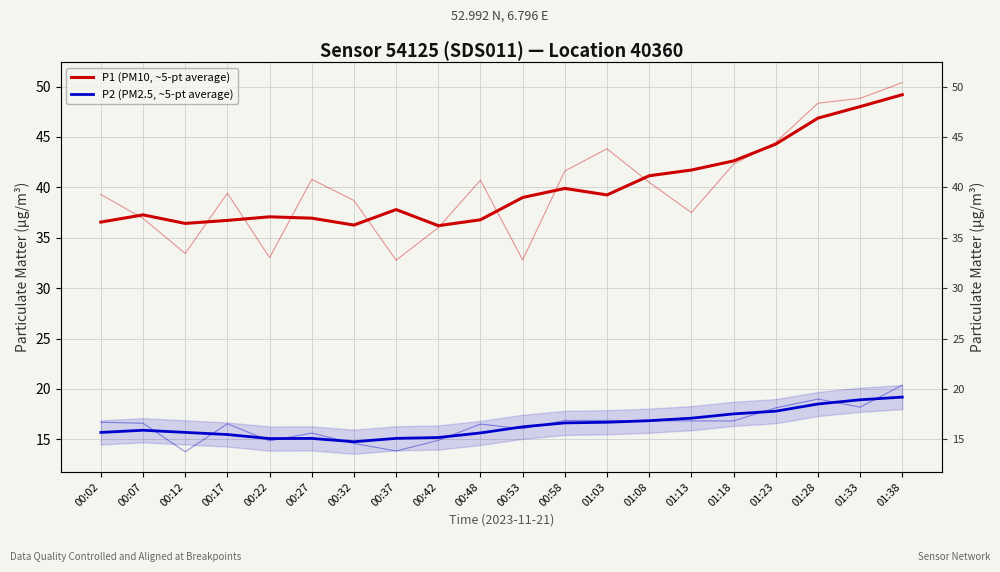

List the labels in order of P1 (PM10, ~5-pt average) value, smallest first.

00:42, 00:32, 00:12, 00:02, 00:17, 00:48, 00:27, 00:22, 00:07, 00:37, 00:53, 01:03, 00:58, 01:08, 01:13, 01:18, 01:23, 01:28, 01:33, 01:38